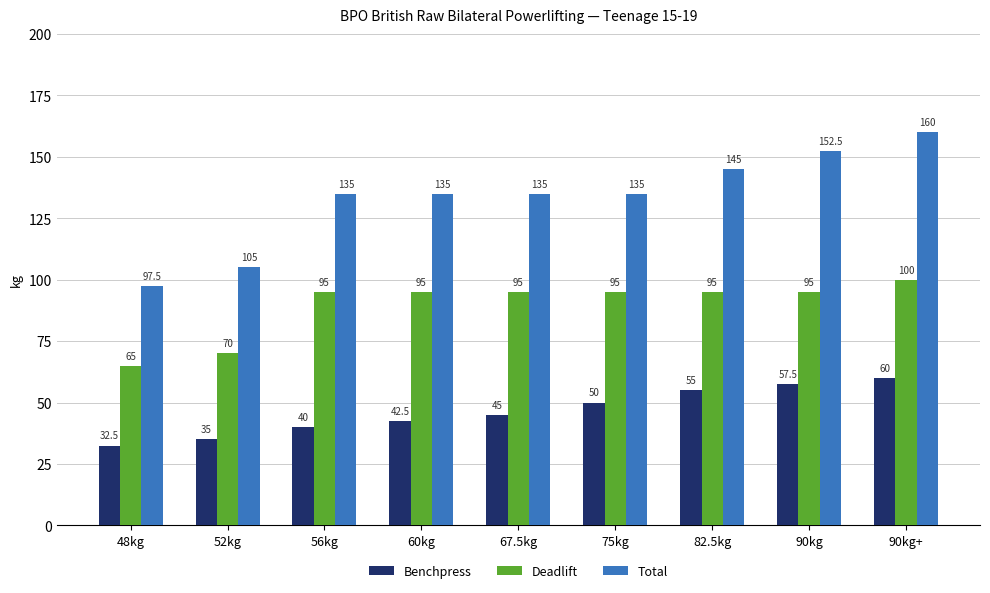

What is the label of the 7th bar from the right?

56kg